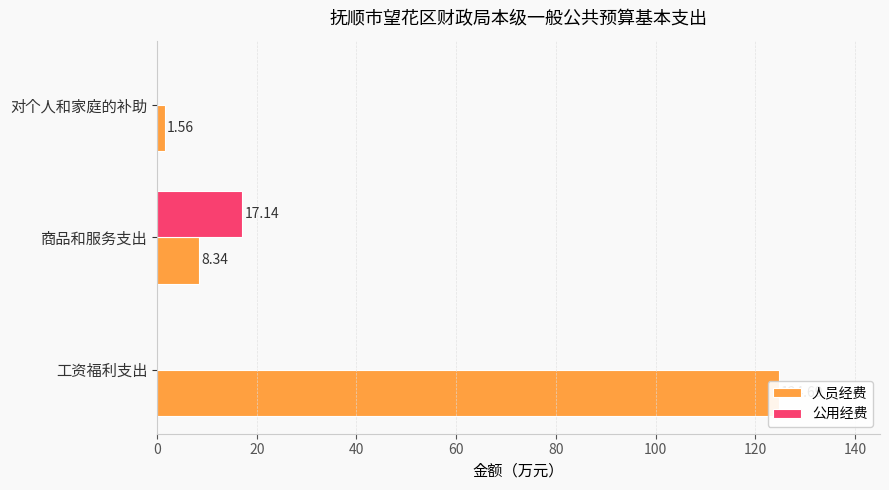

Reading left to right, transcribe all the data shown in this chart.

人员经费: 124.7	8.3	1.6
公用经费: 0.0	17.1	0.0